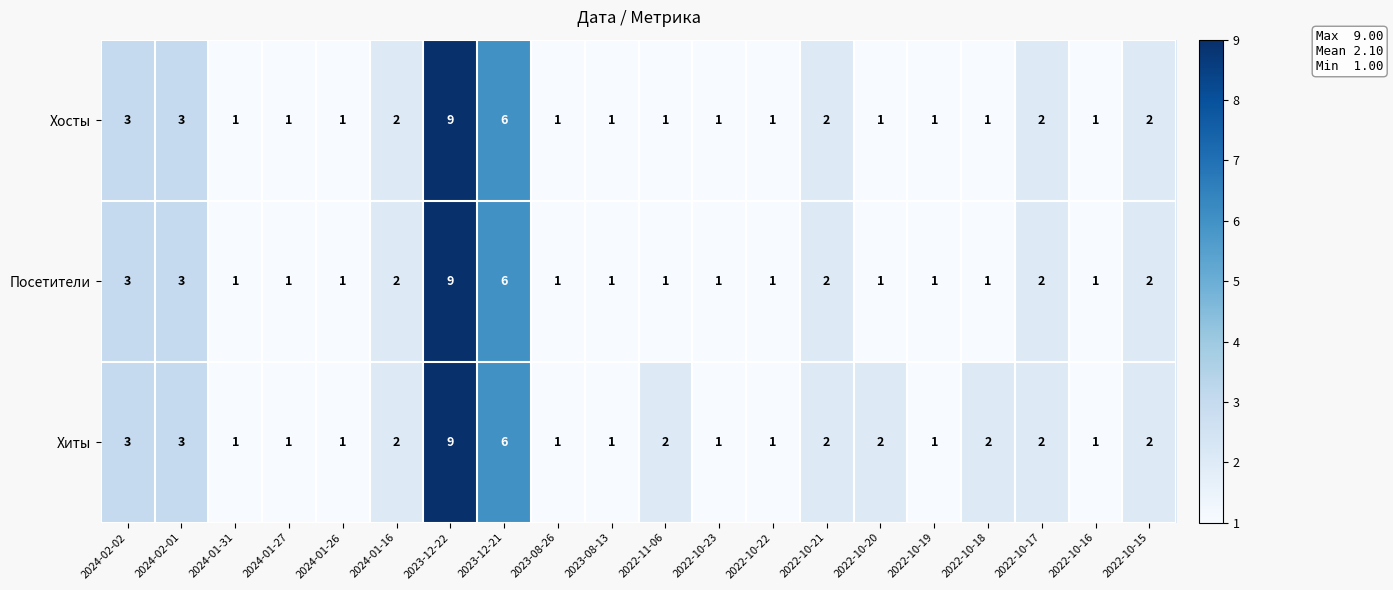

Where is Хиты nearest to the value 5?

2023-12-21